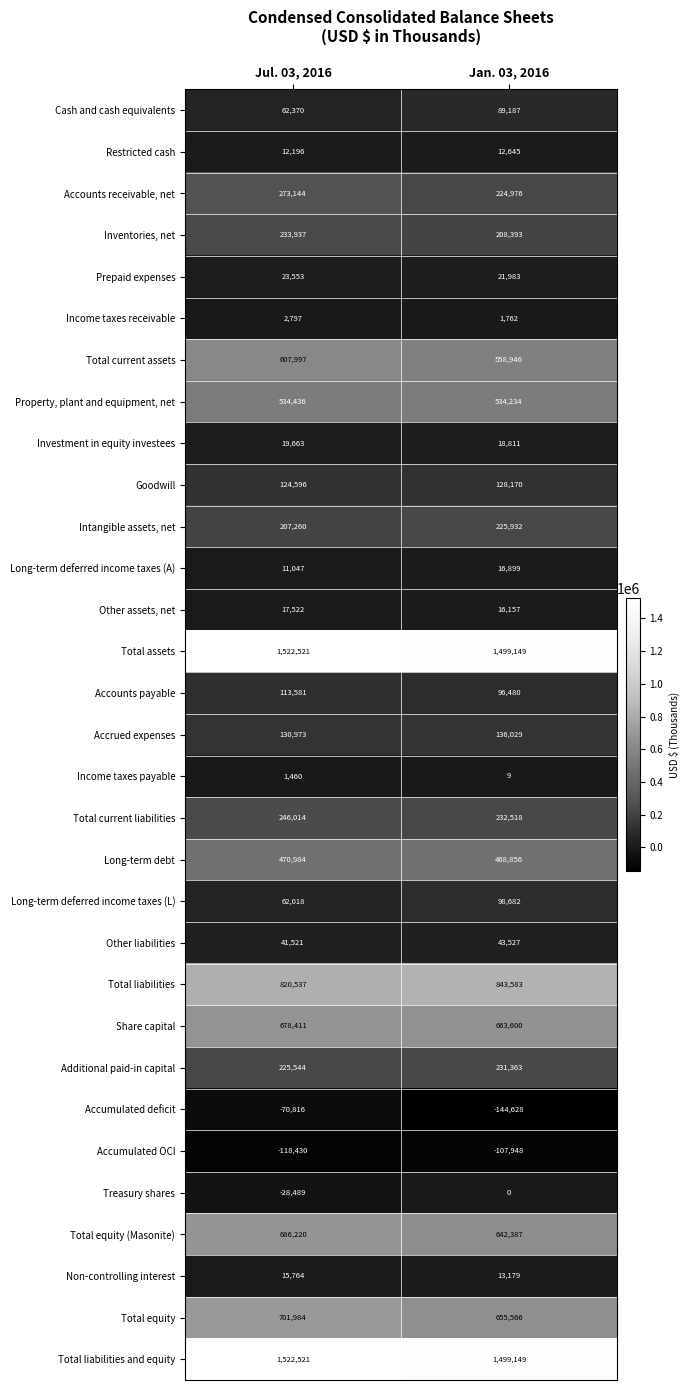

Rank the categories by Property, plant and equipment, net value from highest to lowest.

Jul. 03, 2016, Jan. 03, 2016